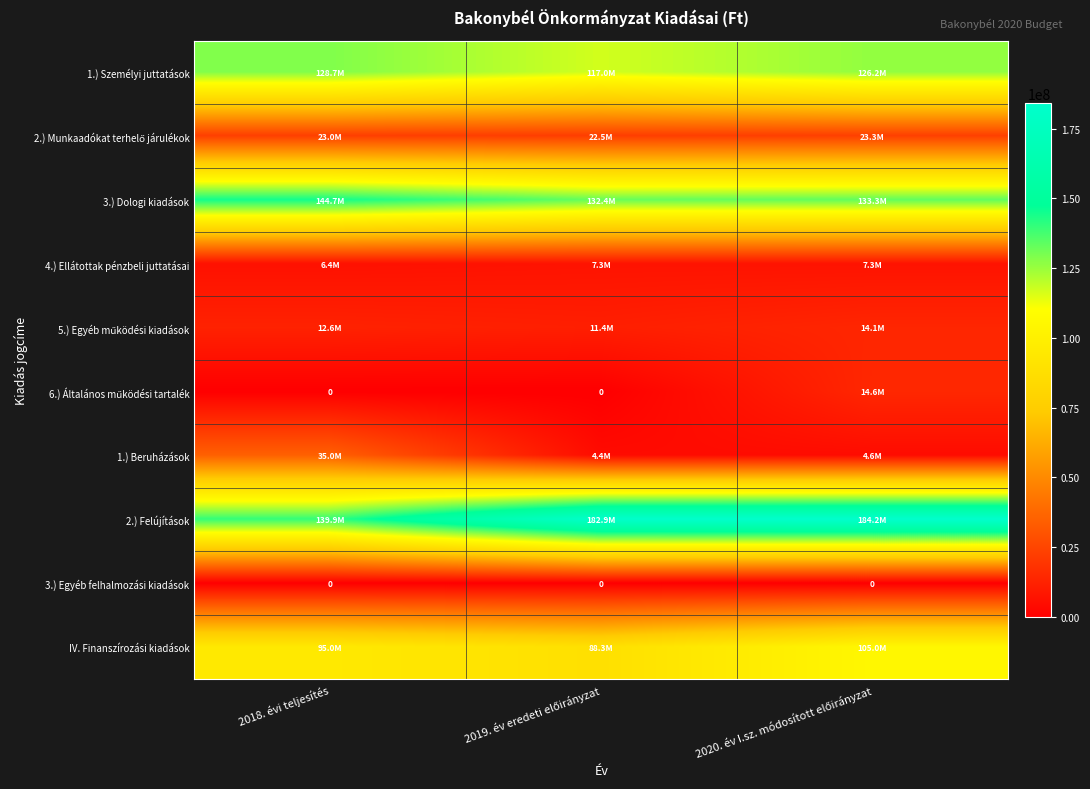

Where is 3.) Egyéb felhalmozási kiadások nearest to the value 0?

2018. évi teljesítés